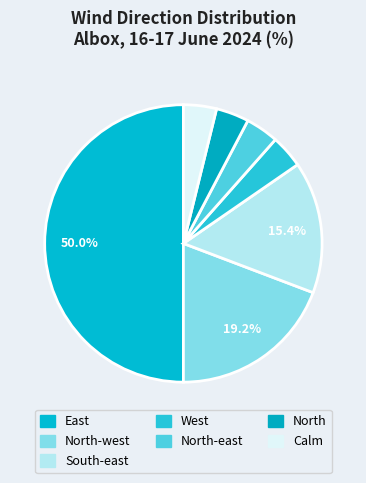

What is the smallest slice in the pie chart?

West